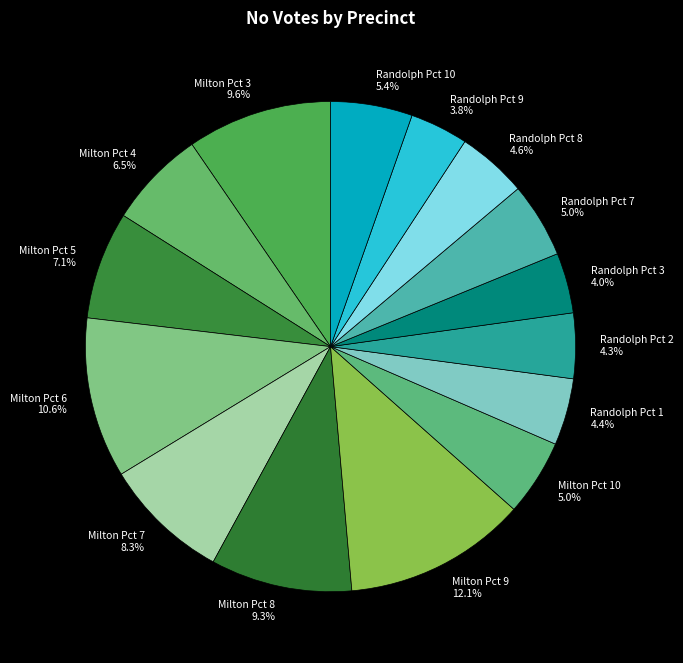

What is the largest slice in the pie chart?

Milton Pct 9 12.1%